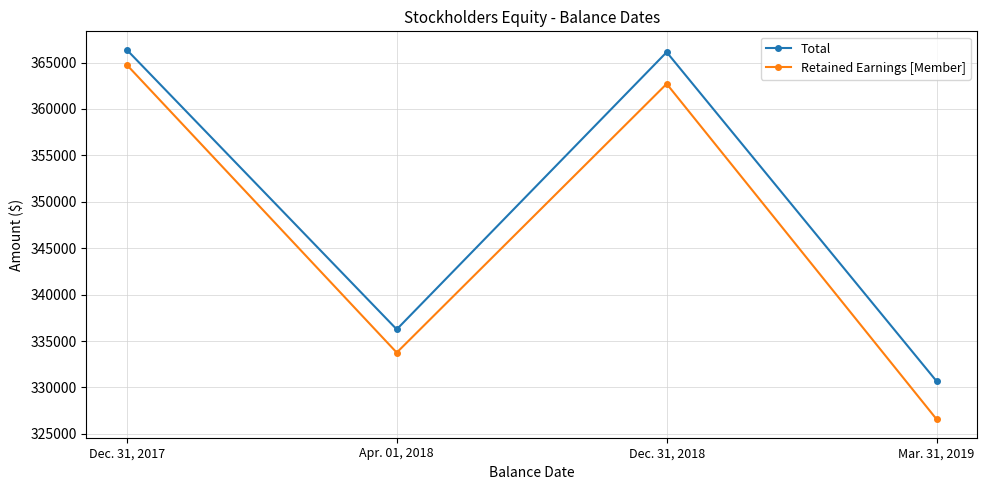

How many interior local peaks does the Retained Earnings [Member] series have?

1